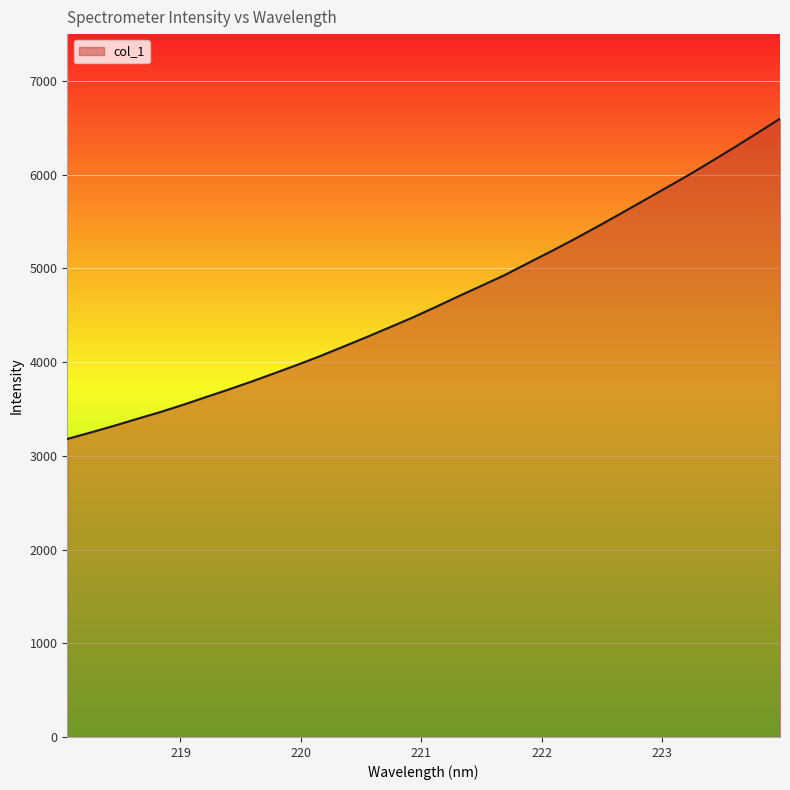

What is the smallest value displayed?

3180.1